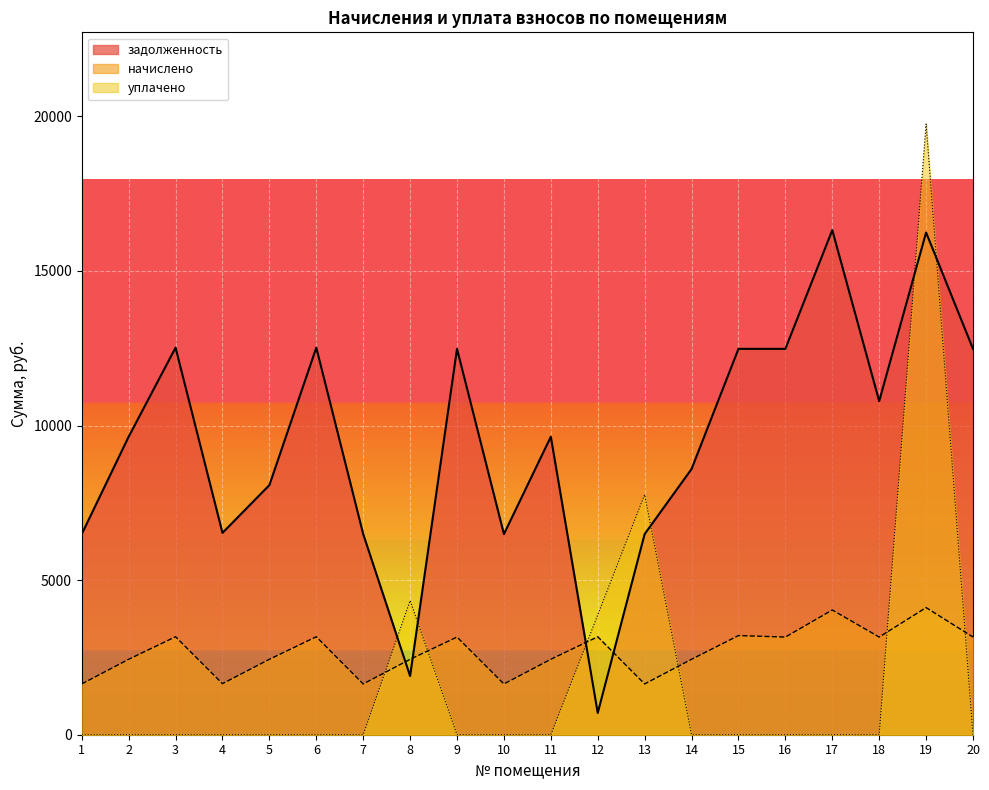

Where is the first local maximum for задолженность?

3